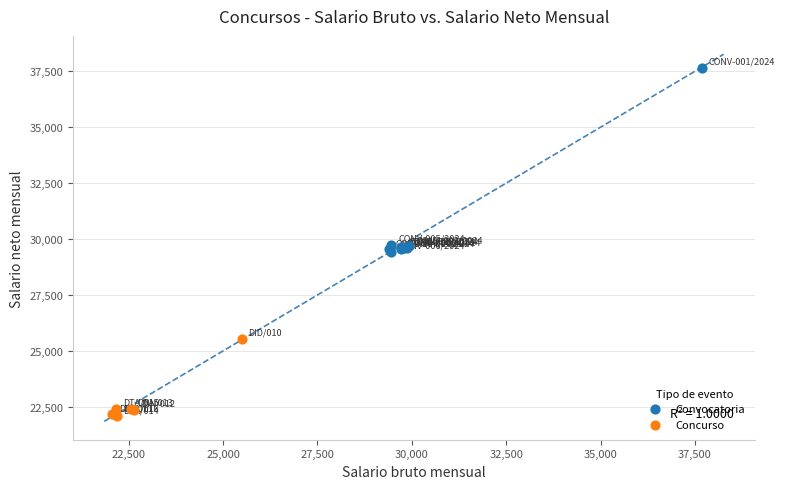

What are all the series names shown in the legend?

Convocatoria, Concurso